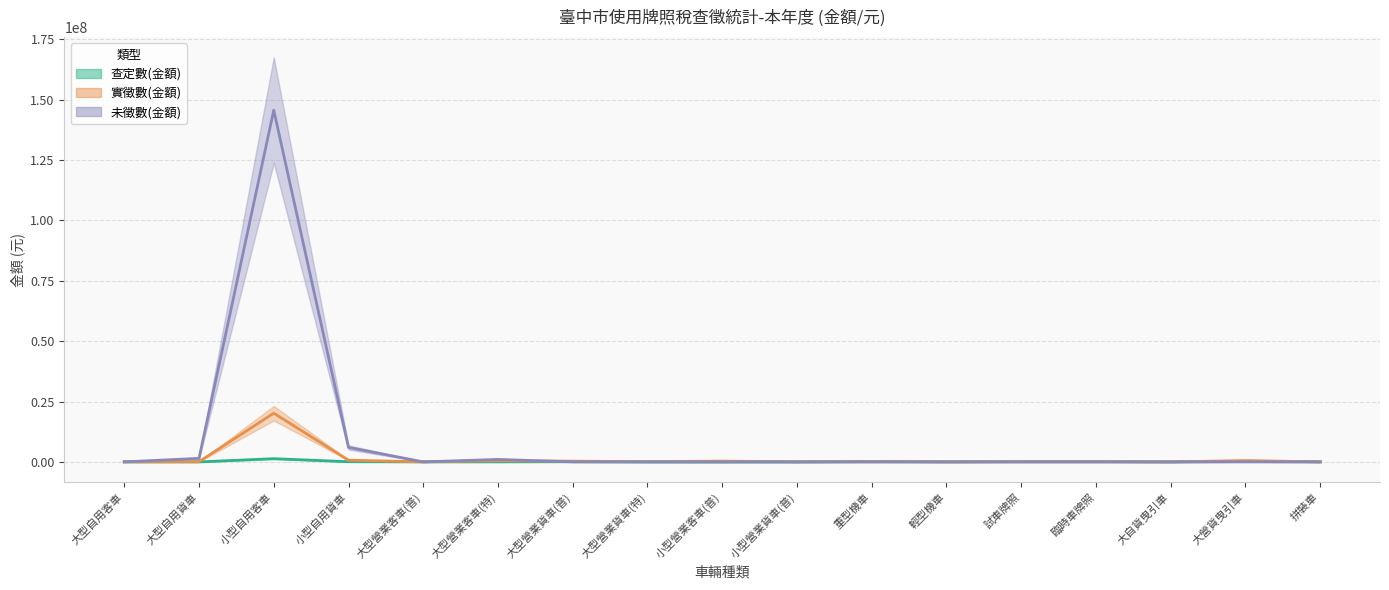

Does the chart display data point markers on the line(s)?

No